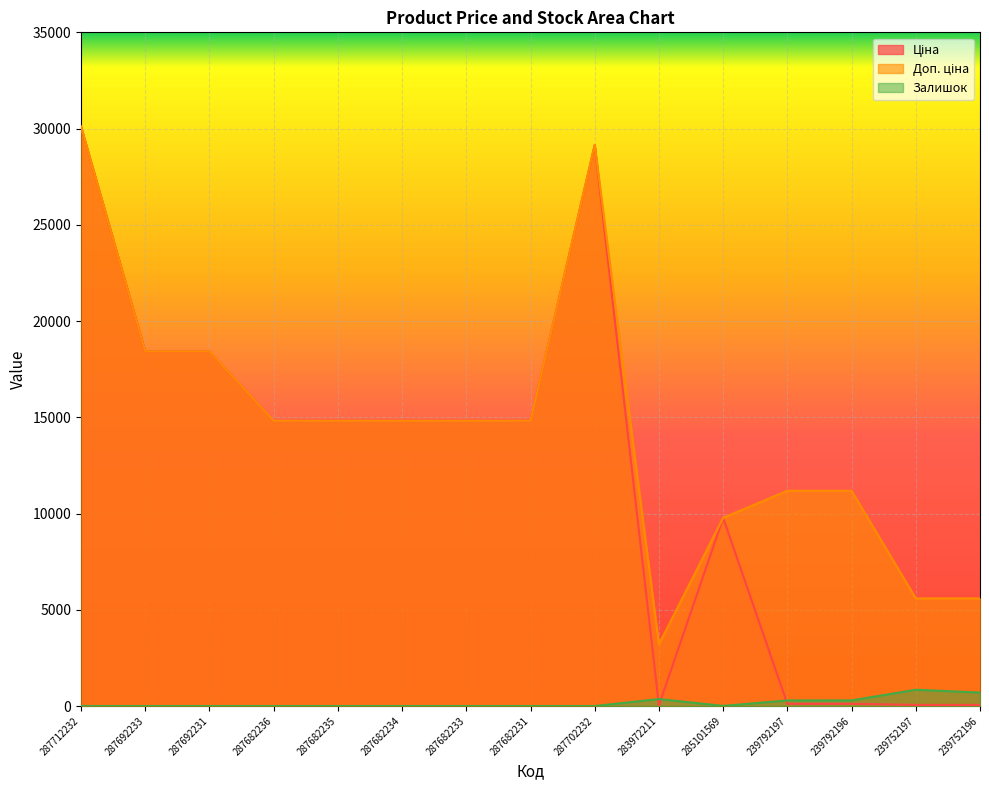

Which series has the largest range (max minus min)?

Ціна